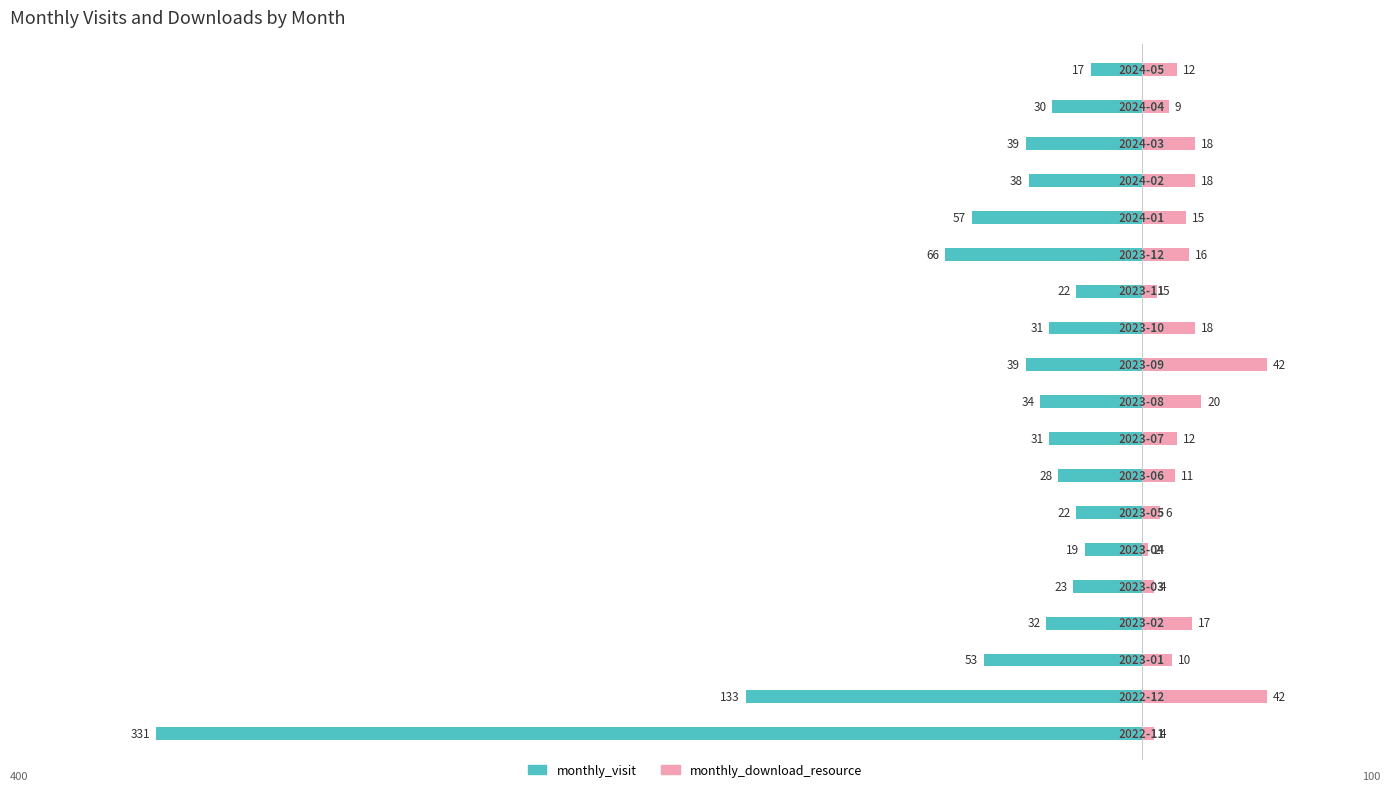

Which series has the widest spread of values?

monthly_visit